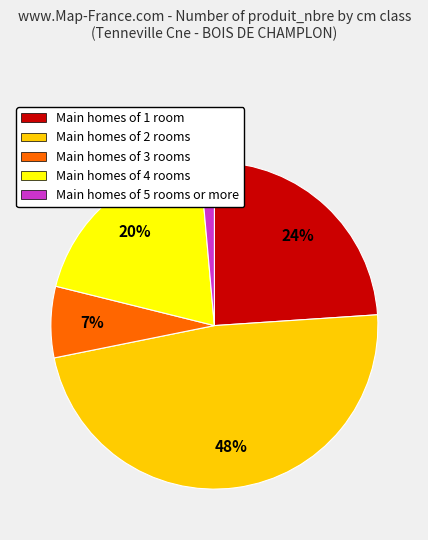

Is there any slice that represents more than half of the pie?

No